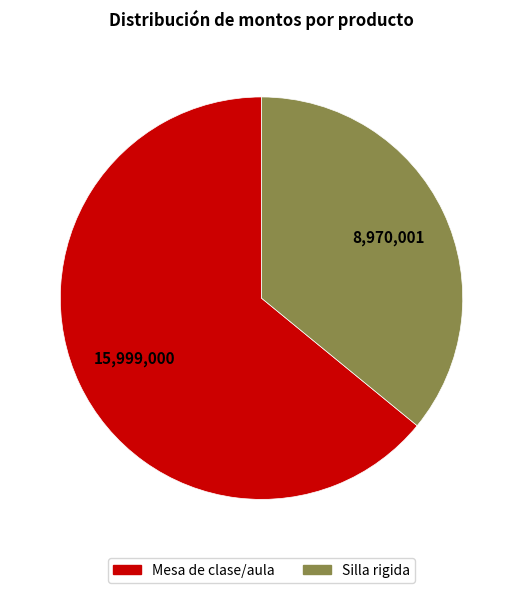

How many slices are in this pie chart?

2